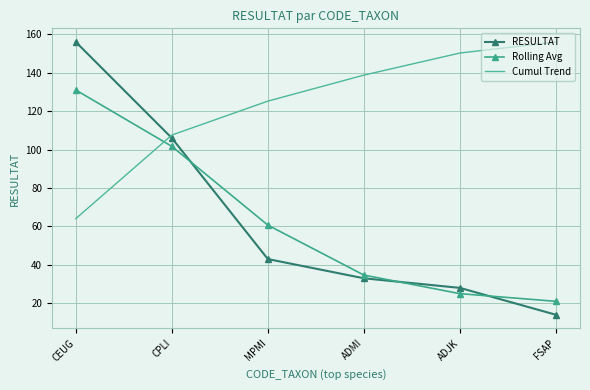

What position from the left is ADJK?

5